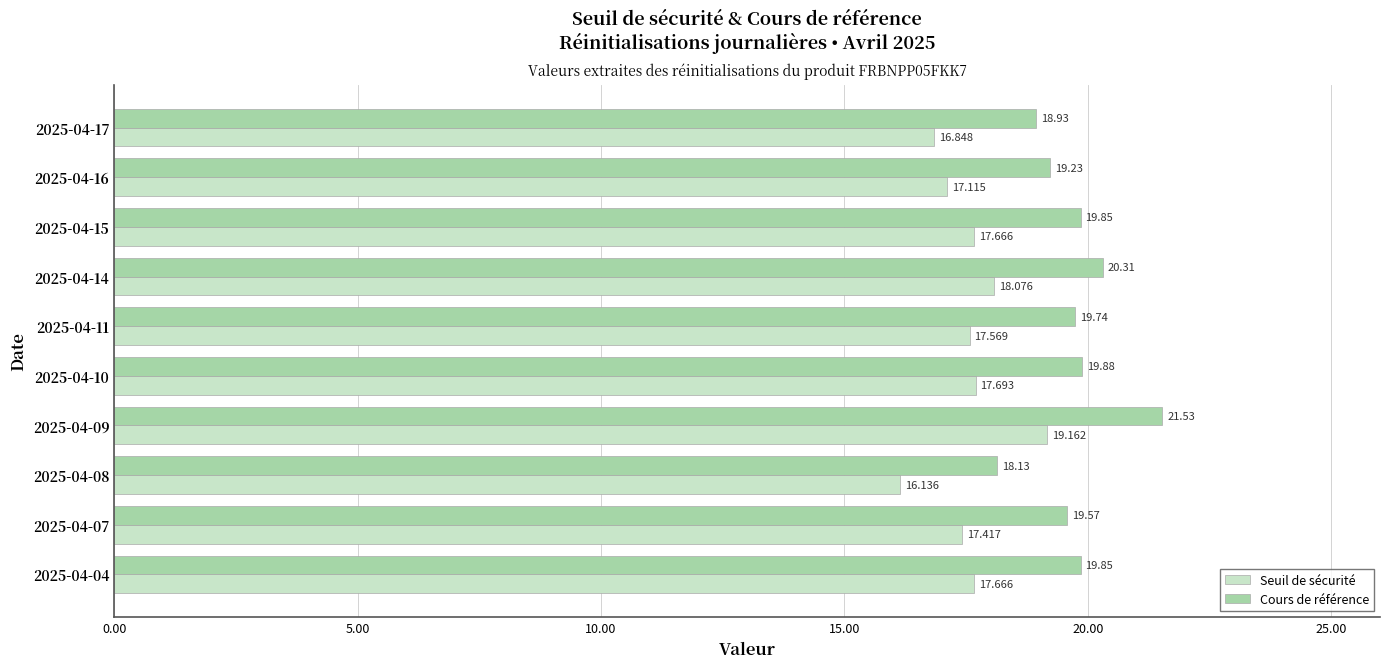

What is the highest value of the Cours de référence series?

21.5